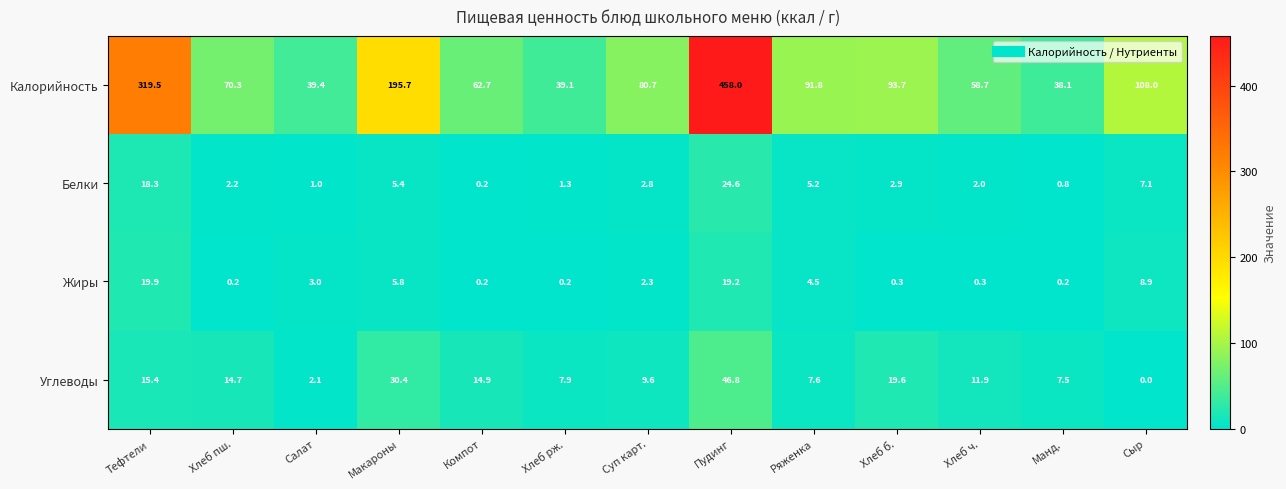

True or false: Калорийность has a value of 319.5 at Тефтели.

True